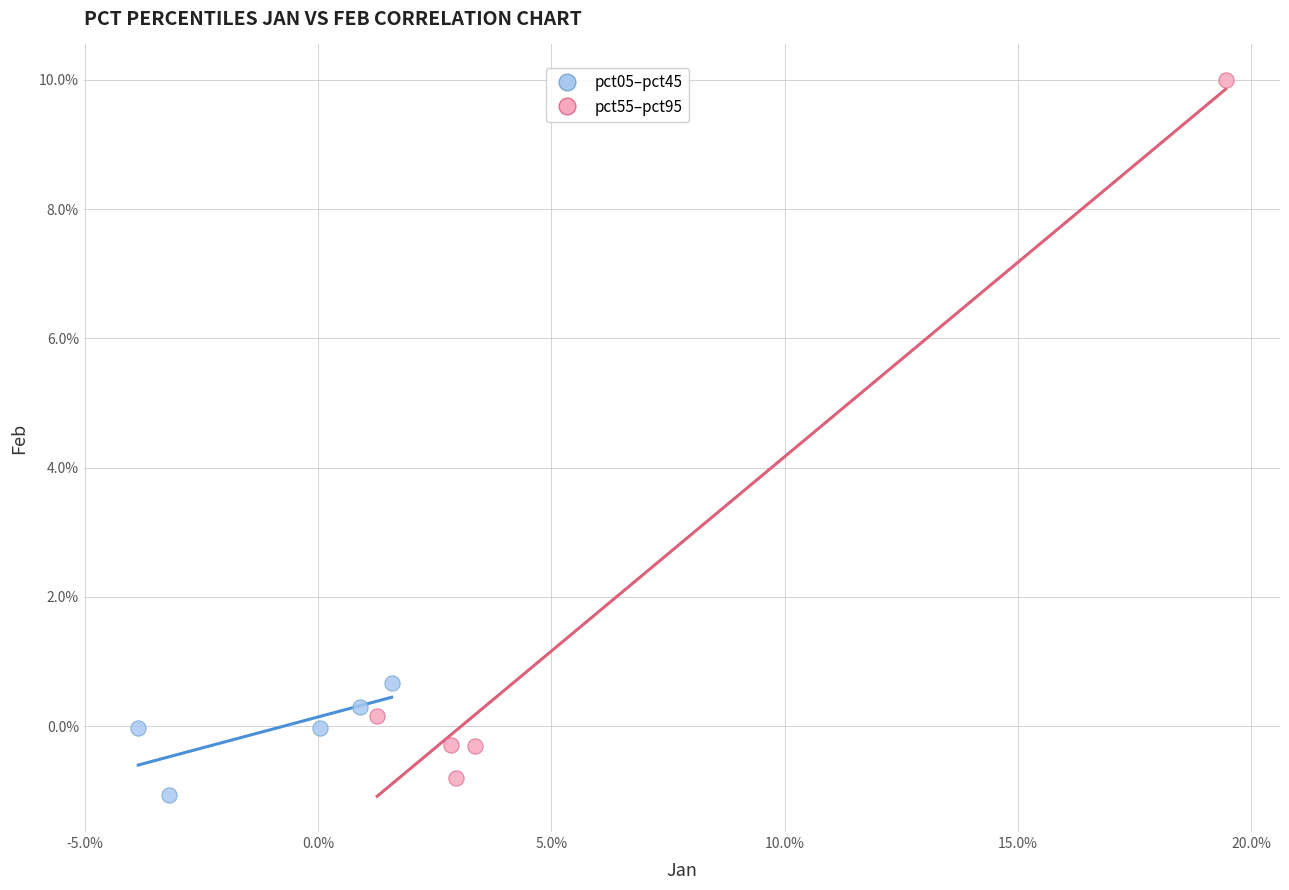

What are all the series names shown in the legend?

pct05–pct45, pct55–pct95